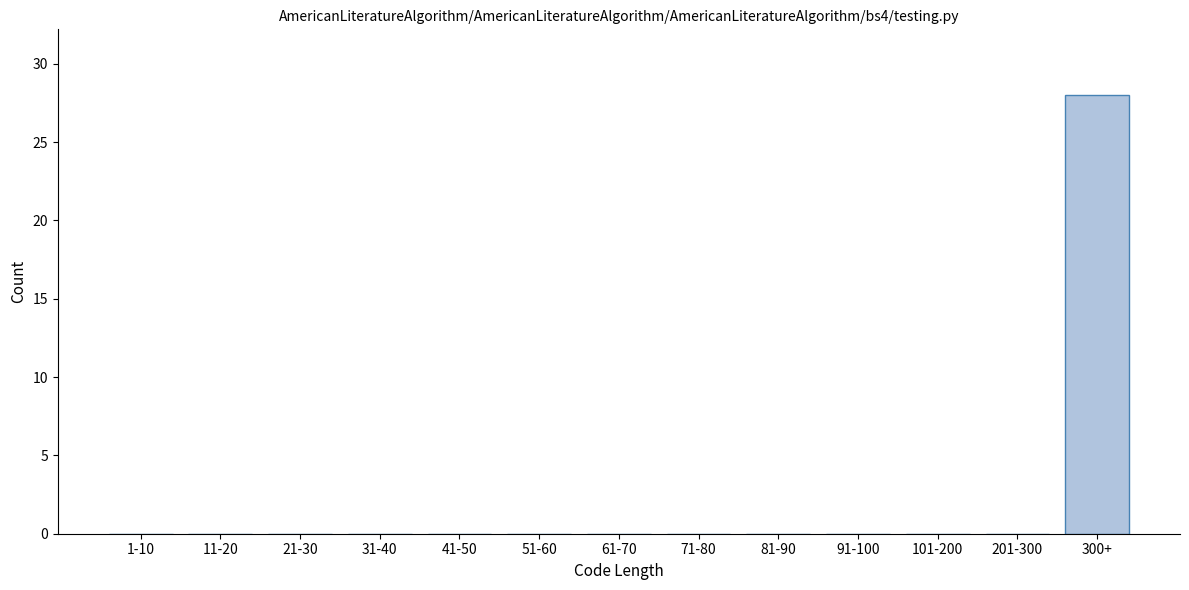

Reading left to right, extract all data points from this chart.

1-10=0	11-20=0	21-30=0	31-40=0	41-50=0	51-60=0	61-70=0	71-80=0	81-90=0	91-100=0	101-200=0	201-300=0	300+=28